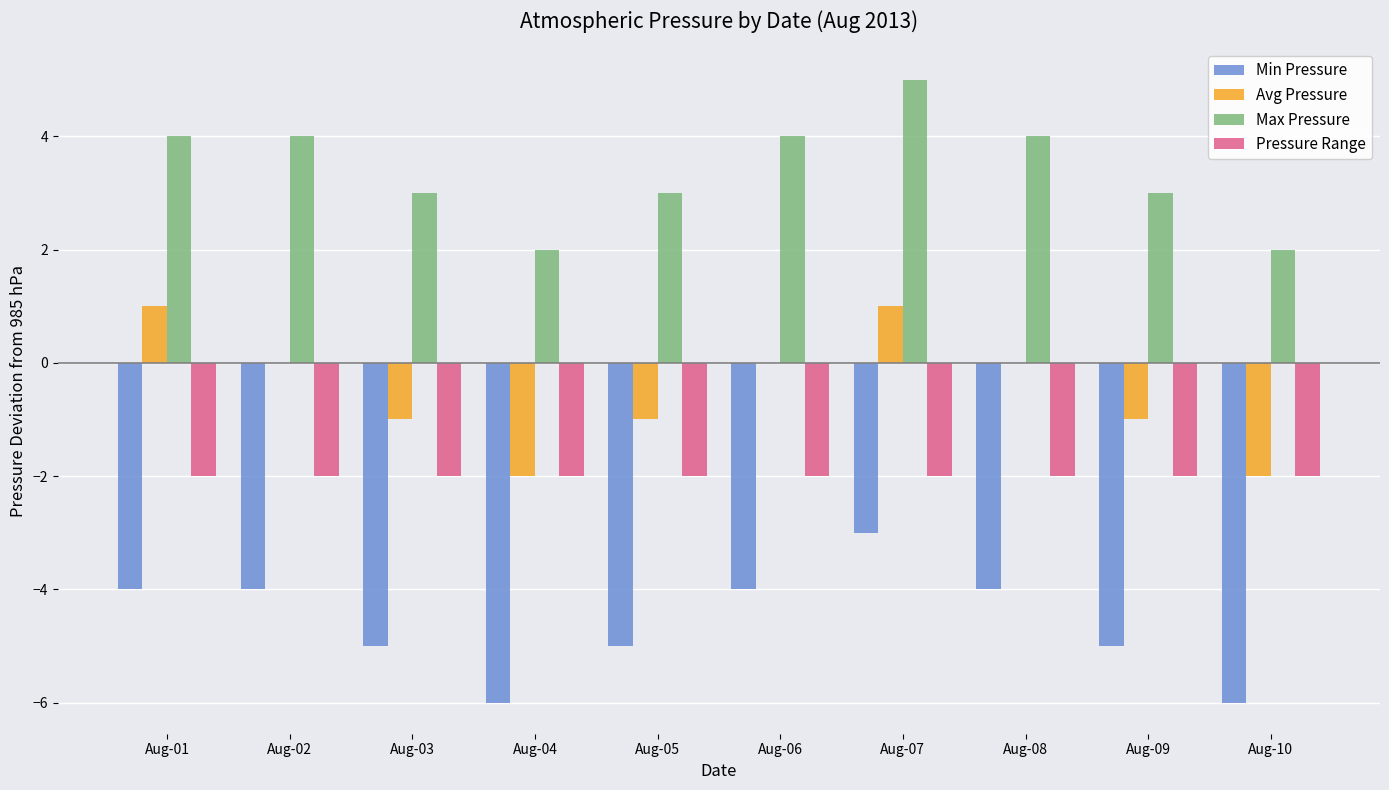

What is the sum of the Min Pressure values at Aug-04 and Aug-07?

-9